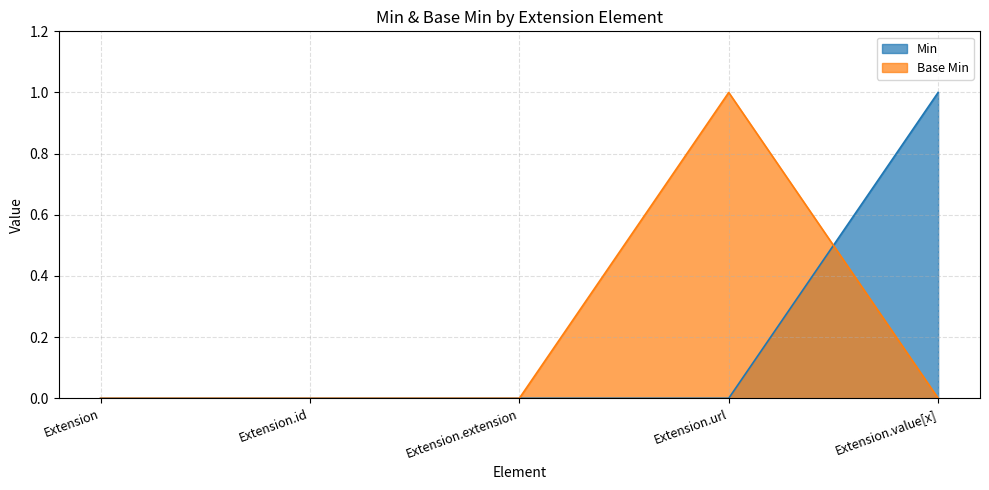

Which series has the widest spread of values?

Min